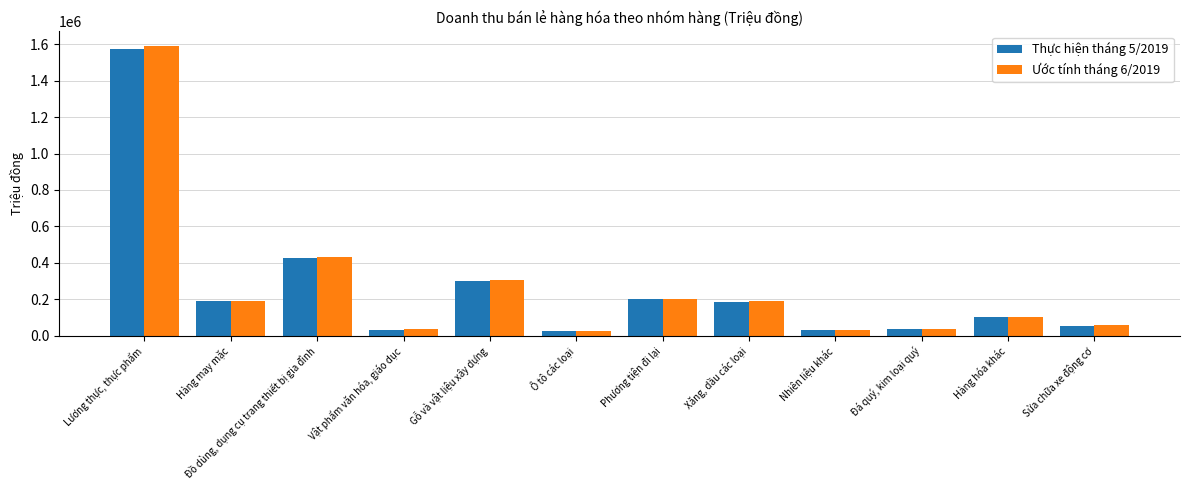

What is the difference between the maximum and minimum values in the Ước tính tháng 6/2019 series?

1569064.8